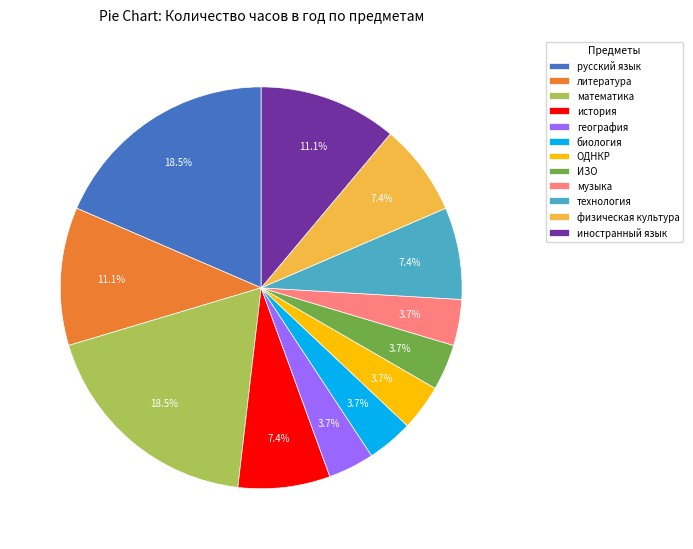

To the nearest percent, what percentage of the pie is ИЗО?

4%